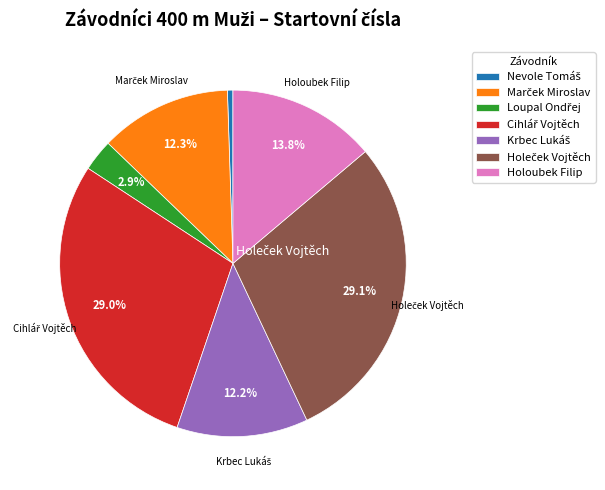

The Holoubek Filip slice represents 2% of the pie. True or false?

False